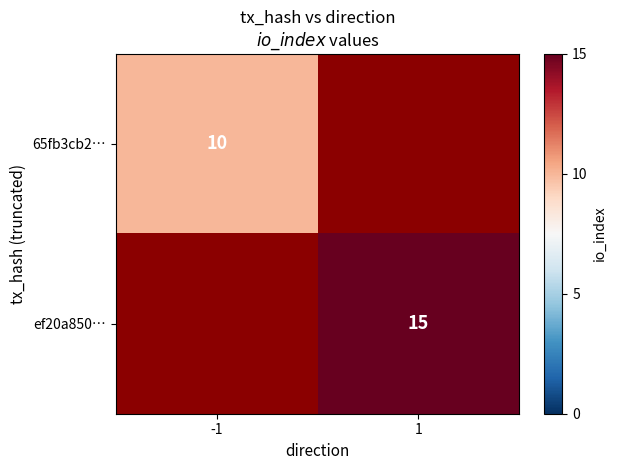

Which category has the lowest value across all series?

-1